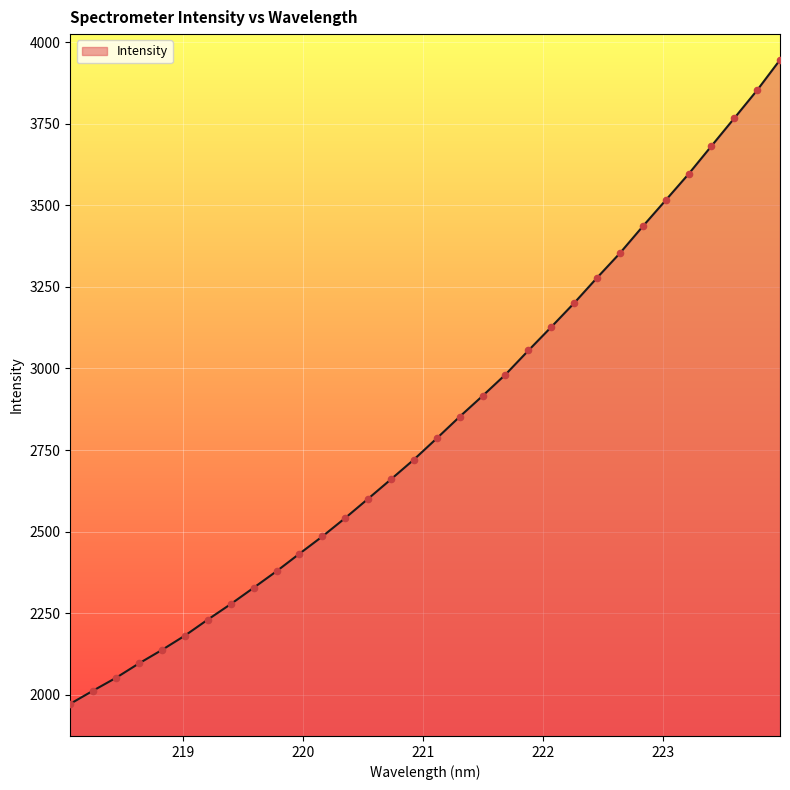

What is the difference between the maximum and minimum values?

1972.9